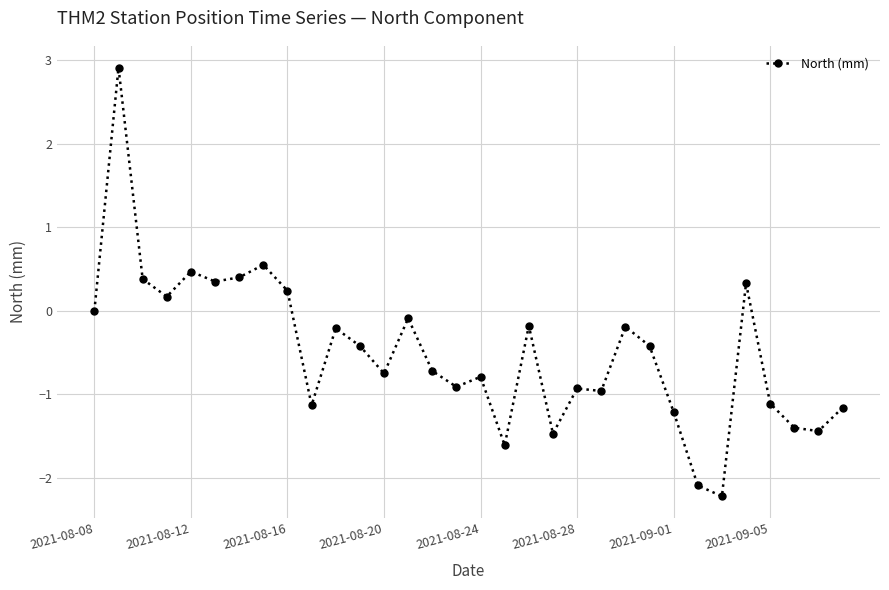

What is the maximum value shown in the chart?

2.9